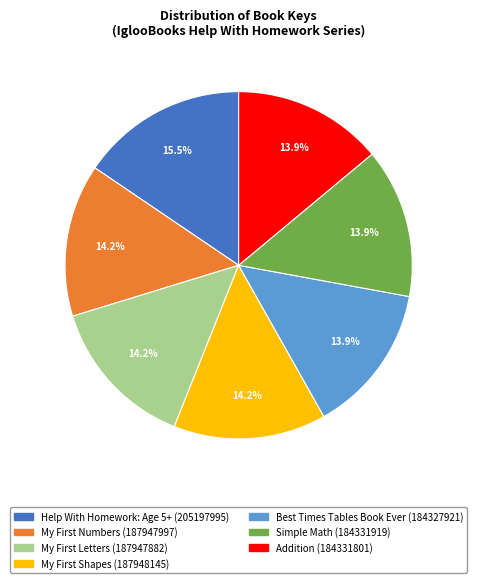

How much of the chart is everything except Best Times Tables Book Ever?

86.1%